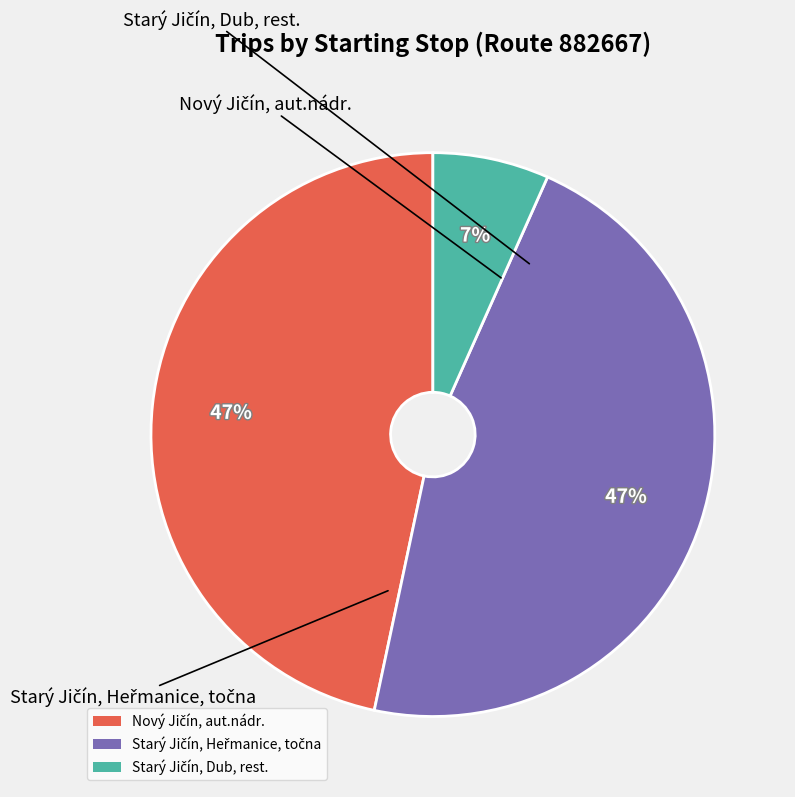

Count the number of slices in the pie.

3